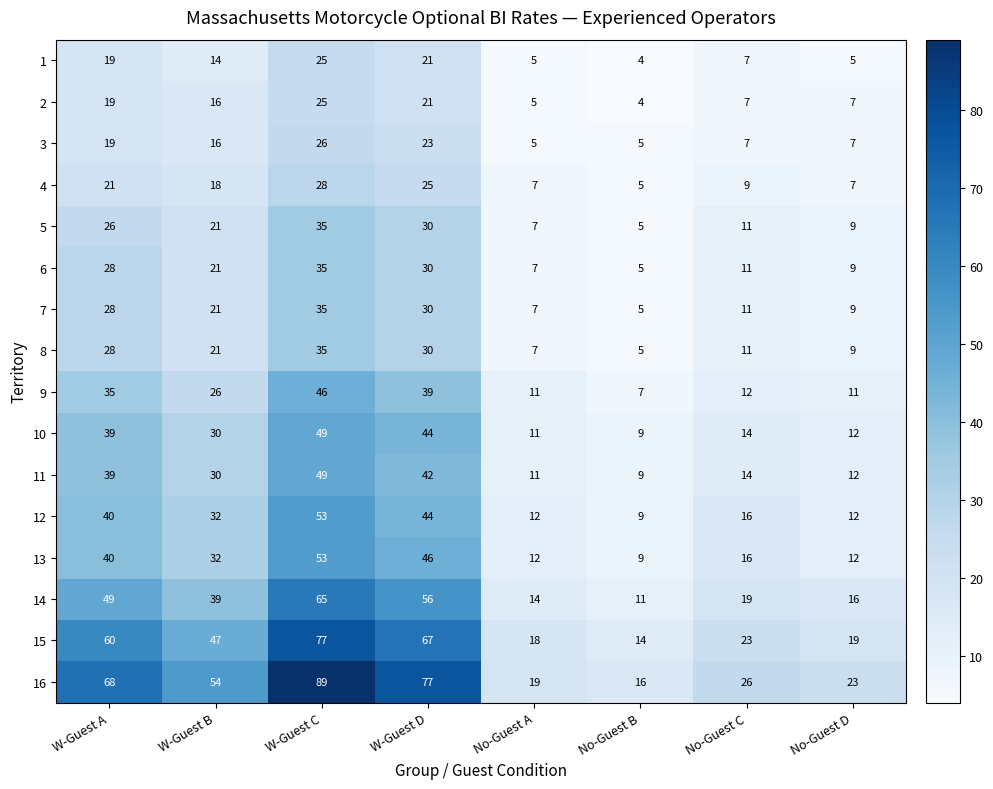

Where is 15 nearest to the value 45?

W-Guest B